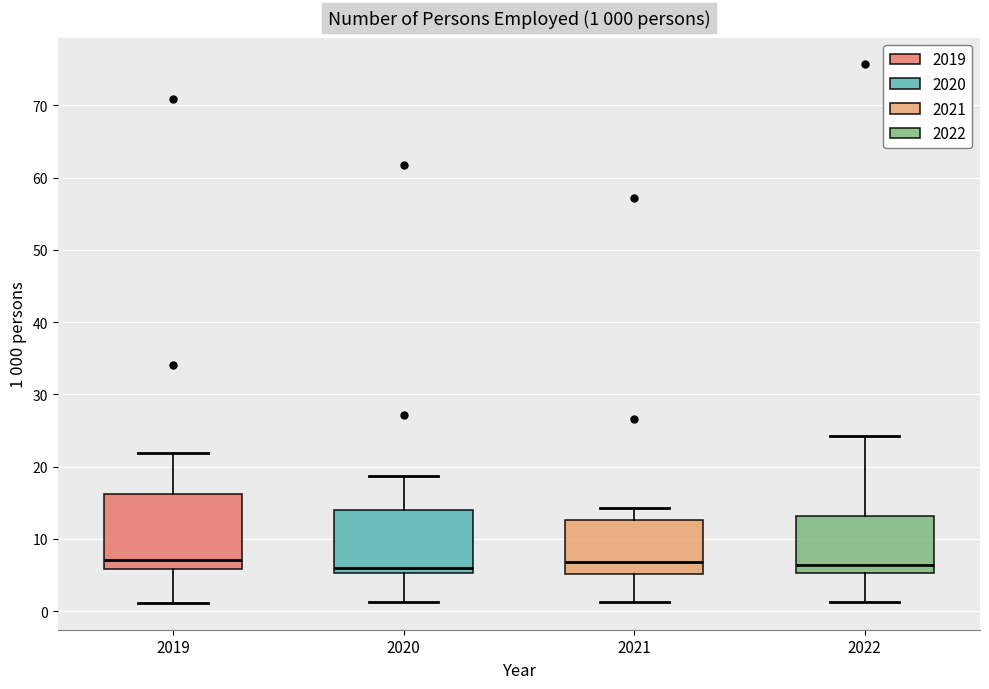

Comparing the boxes themselves (not the whiskers), which one is the tallest?

2019